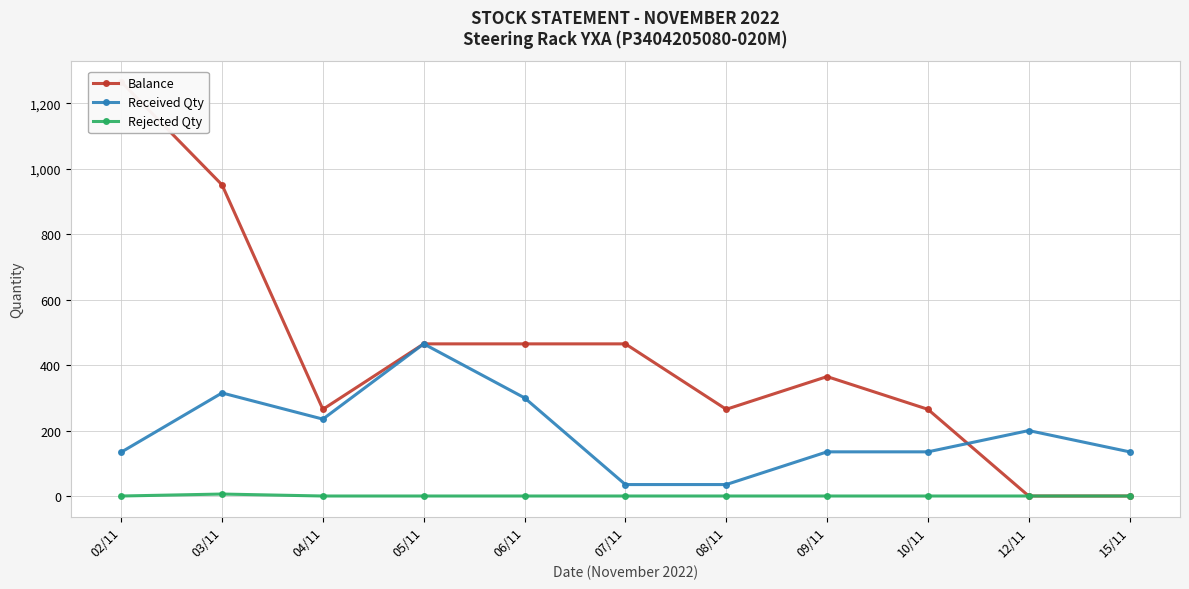

At which category does Rejected Qty reach its first local peak?

03/11